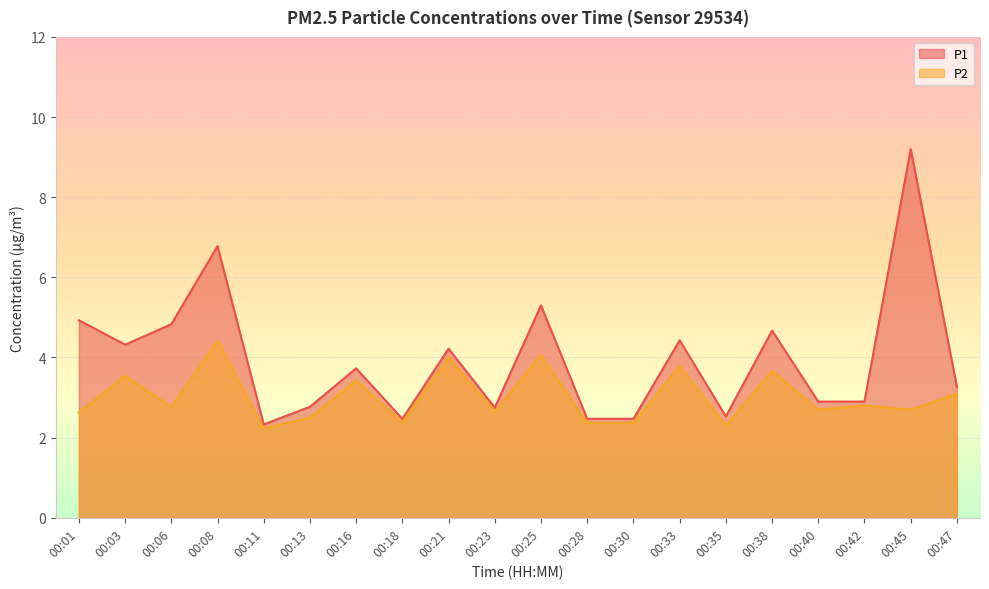

What is the sum of the P1 values at 00:16 and 00:38?

8.4